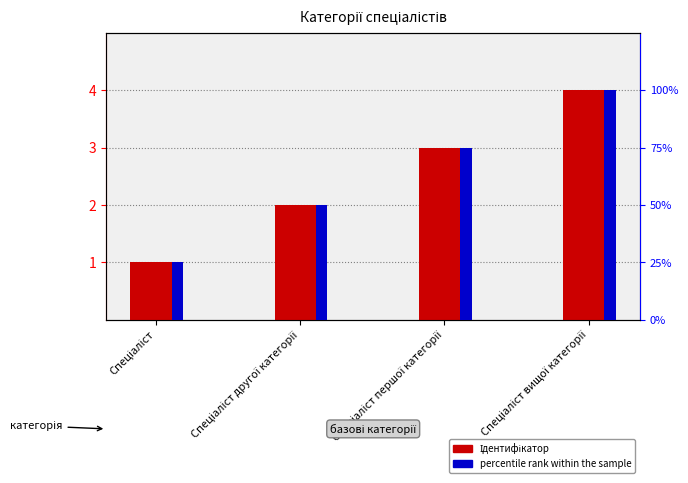

What value does the percentile rank within the sample series have at Спеціаліст першої категорії, to the nearest 5?

75